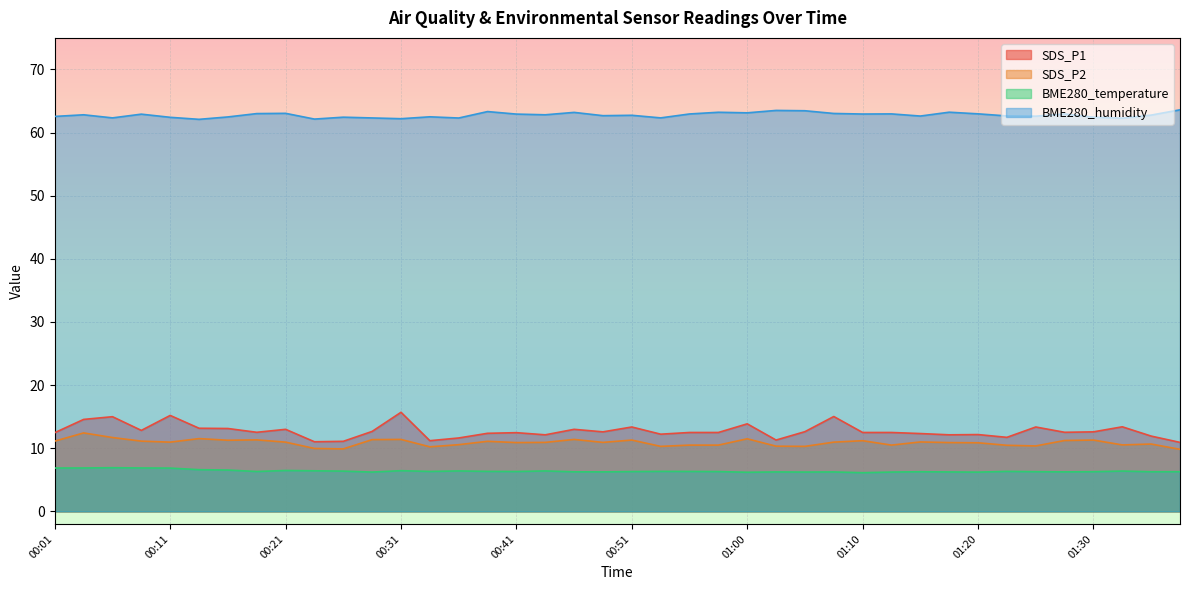

What is the sum of the SDS_P2 values at 01:00 and 00:14?

23.0